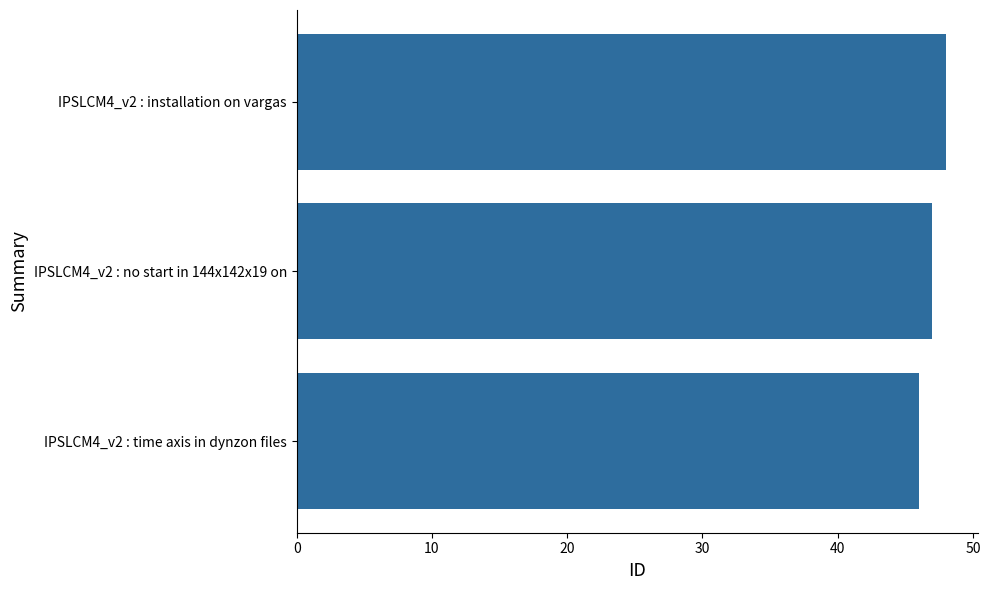

Reading bottom to top, transcribe all the data shown in this chart.

46	47	48